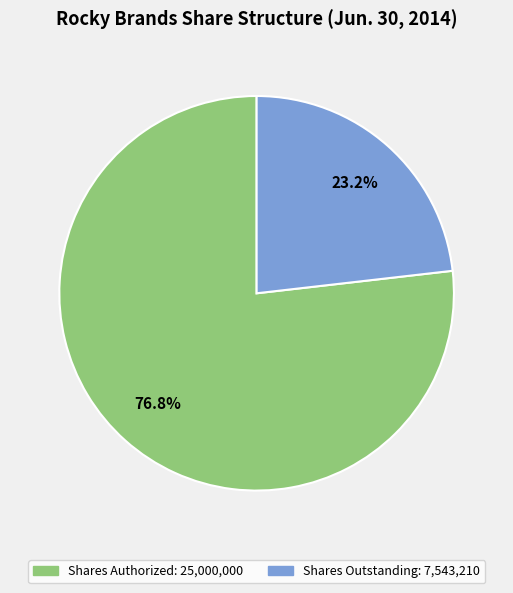

Which category has the biggest portion of the pie?

Shares Authorized